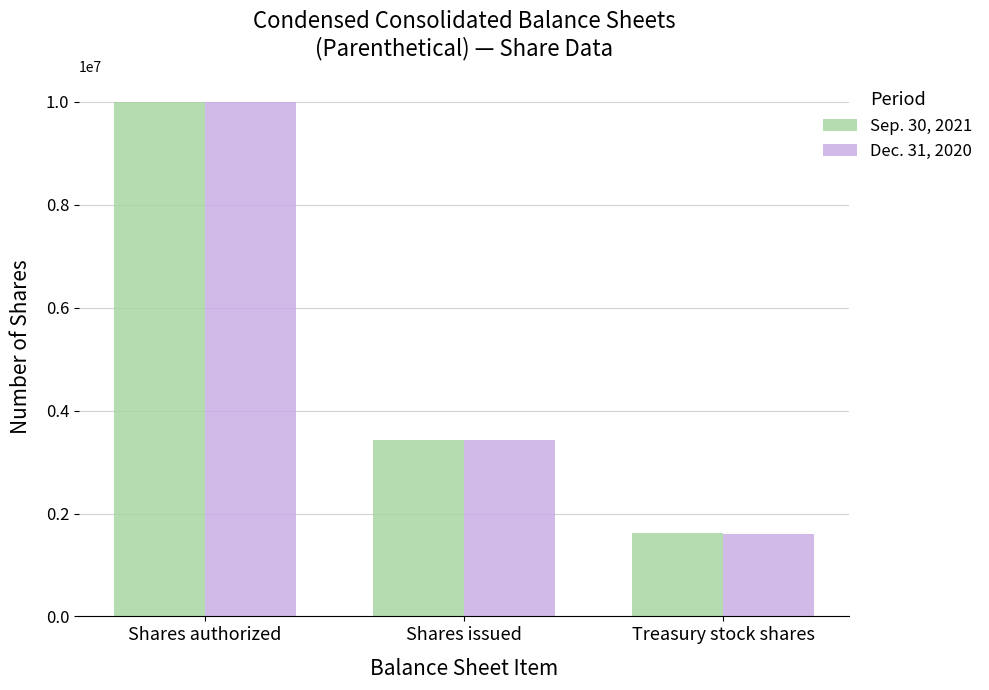

Reading left to right, list all the values displayed in this chart.

Sep. 30, 2021: Shares authorized=10000000	Shares issued=3420000	Treasury stock shares=1619000
Dec. 31, 2020: Shares authorized=10000000	Shares issued=3420000	Treasury stock shares=1594000